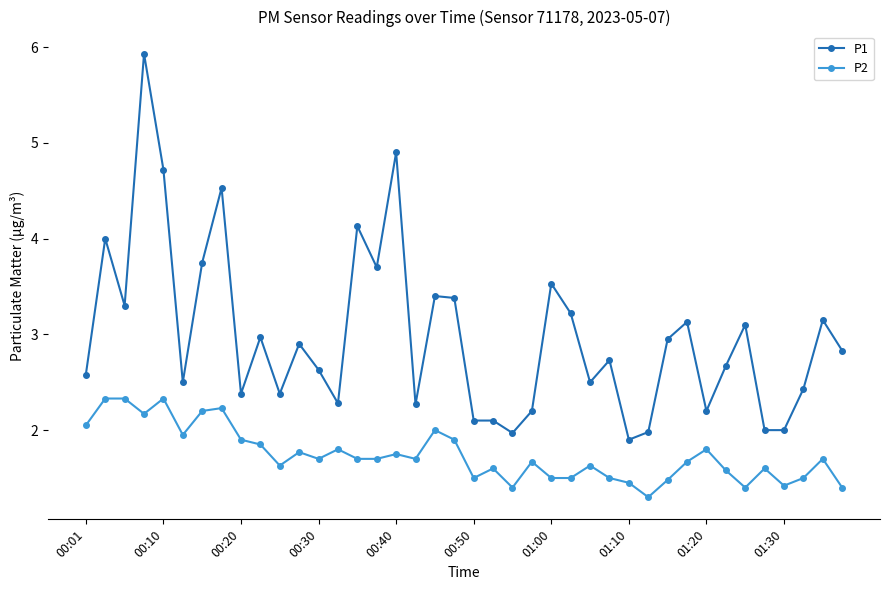

What is the value of the P2 point at the 17th from the left?

1.8